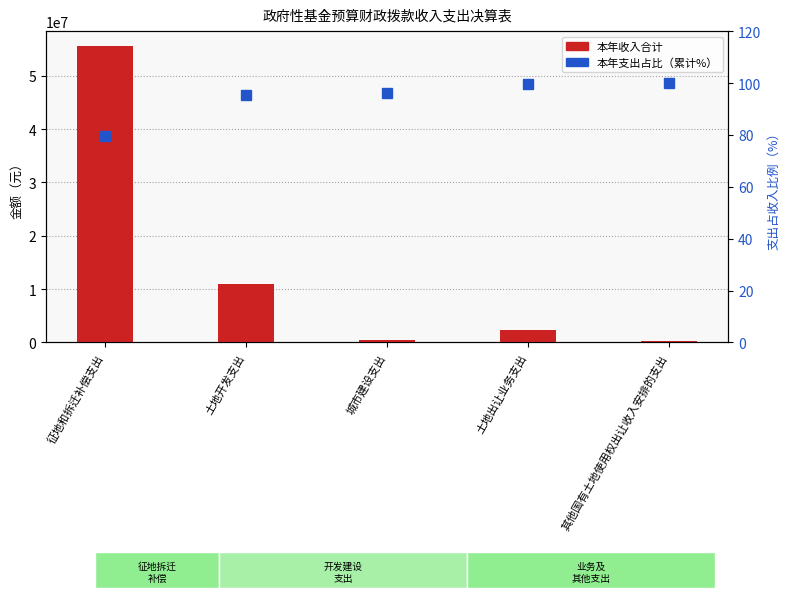

What is the lowest value of the 本年支出占比（累计%） series?

79.7